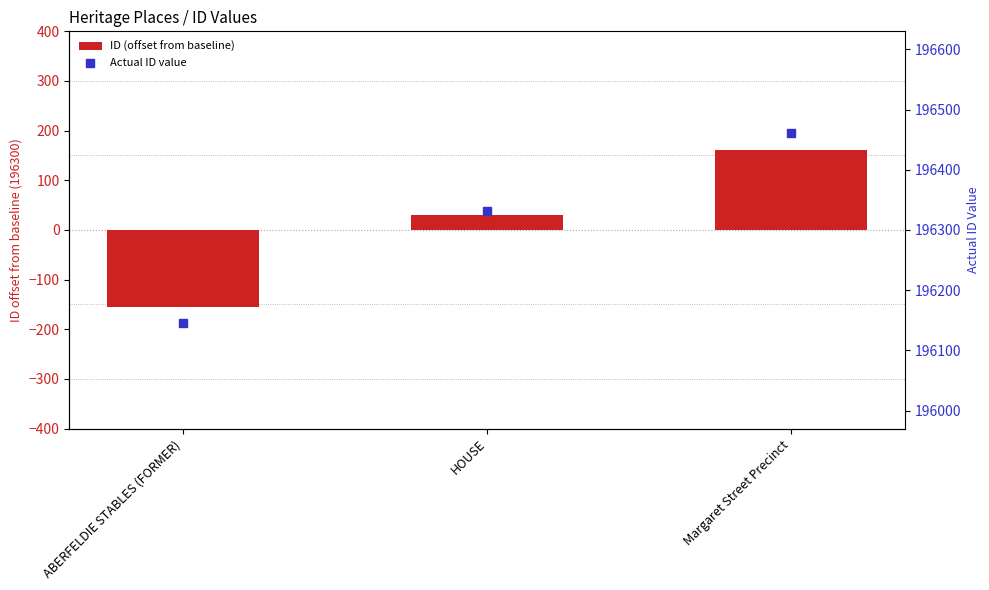

What is the total value across all series at ABERFELDIE STABLES (FORMER)?

195990